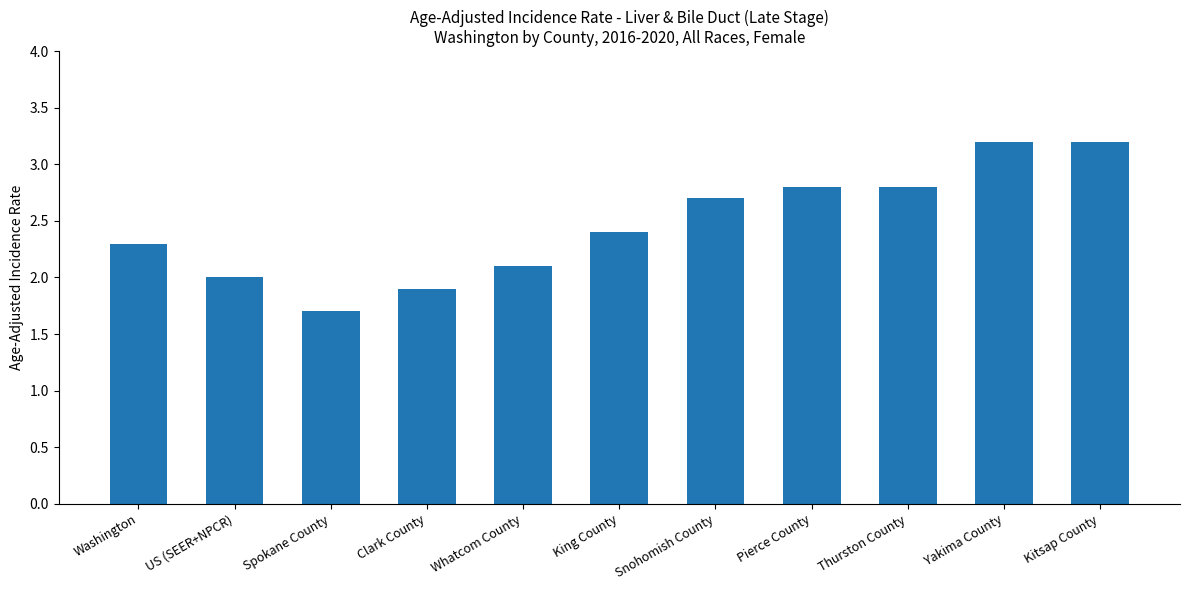

What is the maximum value shown in the chart?

3.2